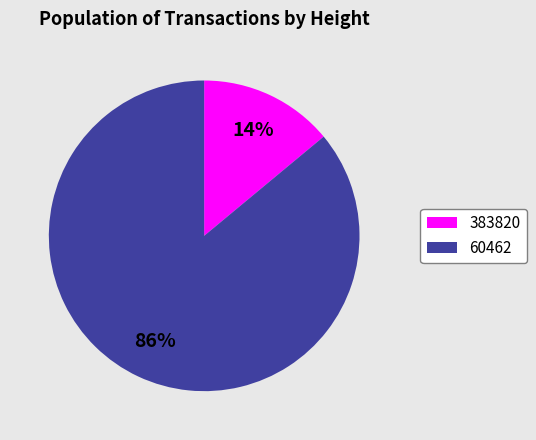

To the nearest percent, what is the difference between the 60462 and 383820 slice percentages?

72%